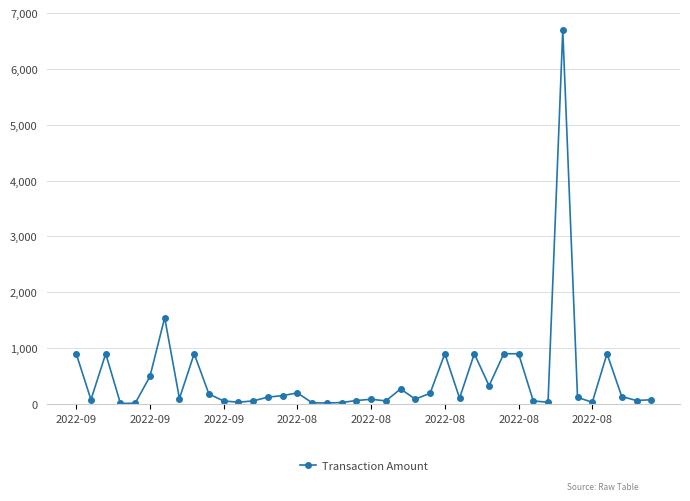

What is the difference between the maximum and second lowest values?

6676.6